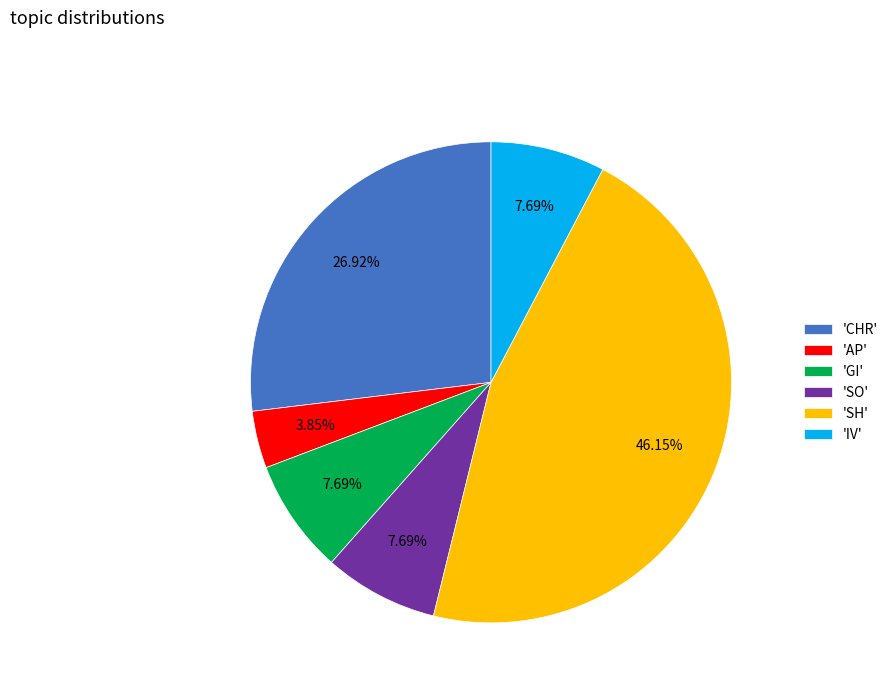

Which category has the biggest portion of the pie?

'SH'